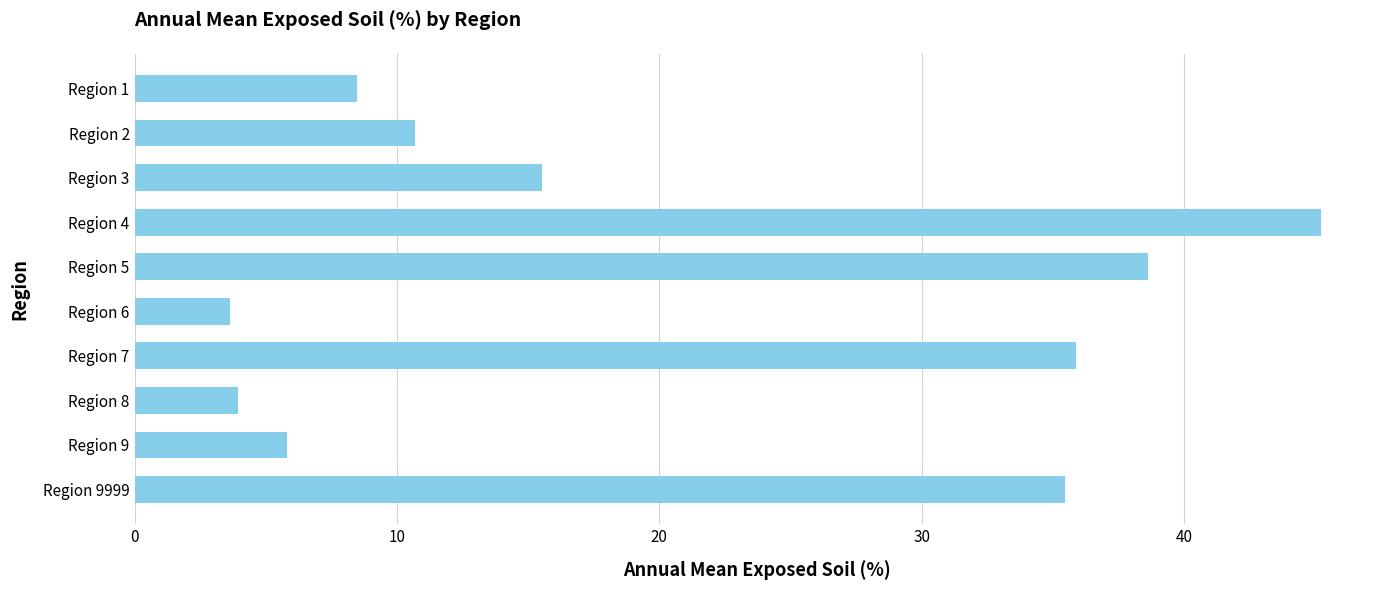

Reading top to bottom, transcribe all the data shown in this chart.

8.5	10.7	15.5	45.2	38.6	3.6	35.9	3.9	5.8	35.5